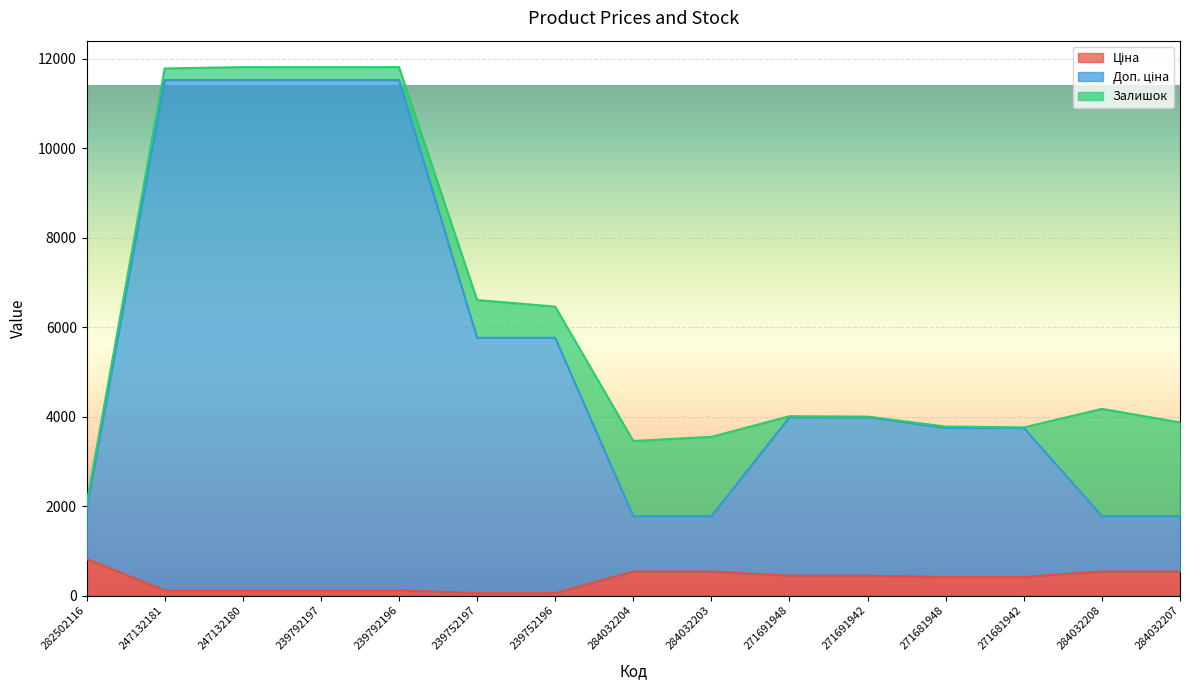

List the labels in order of Ціна value, smallest first.

239752197, 239752196, 247132181, 247132180, 239792197, 239792196, 271681948, 271681942, 271691948, 271691942, 284032204, 284032203, 284032208, 284032207, 282502116